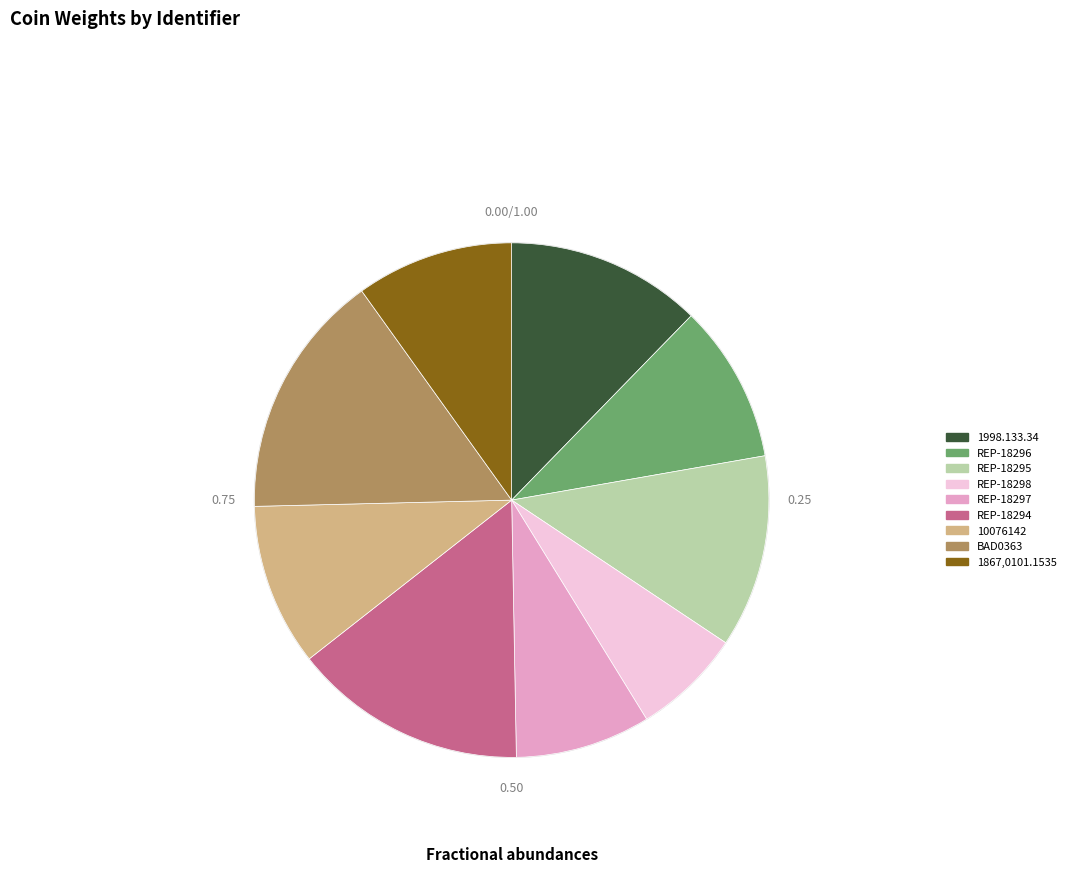

The REP-18295 slice represents 25% of the pie. True or false?

False